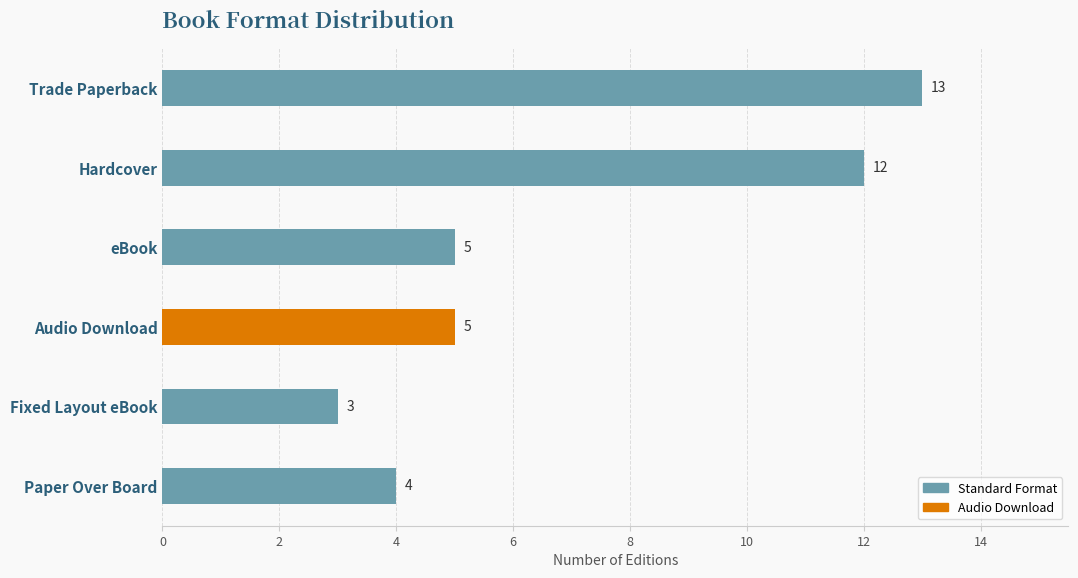

What is the average value?

7